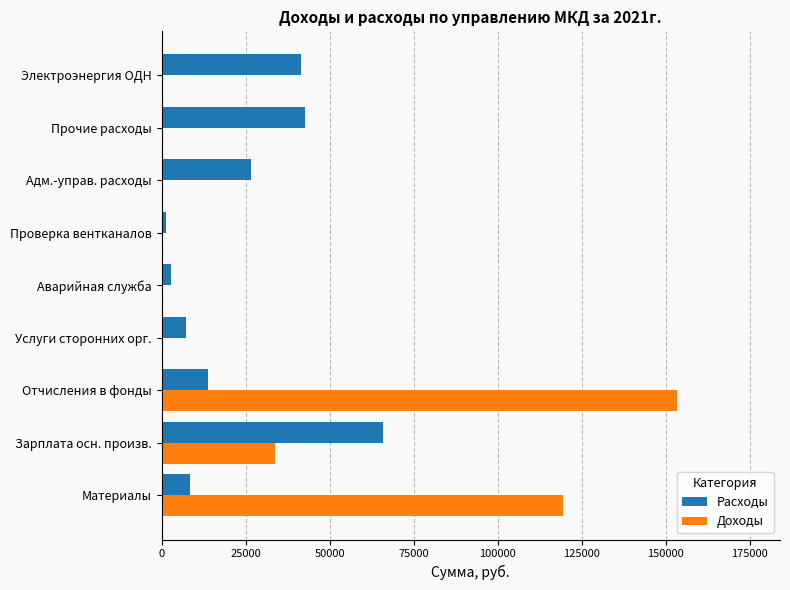

What is the maximum value shown in the chart?

153379.8